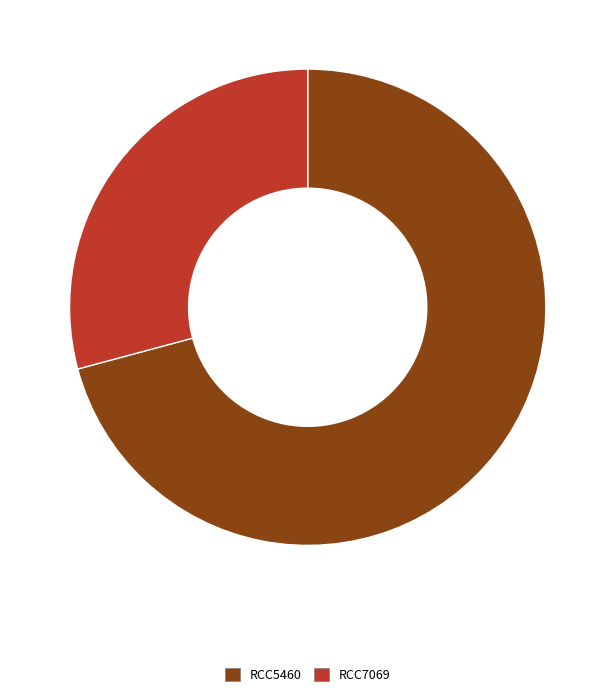

How many segments does this pie chart have?

2